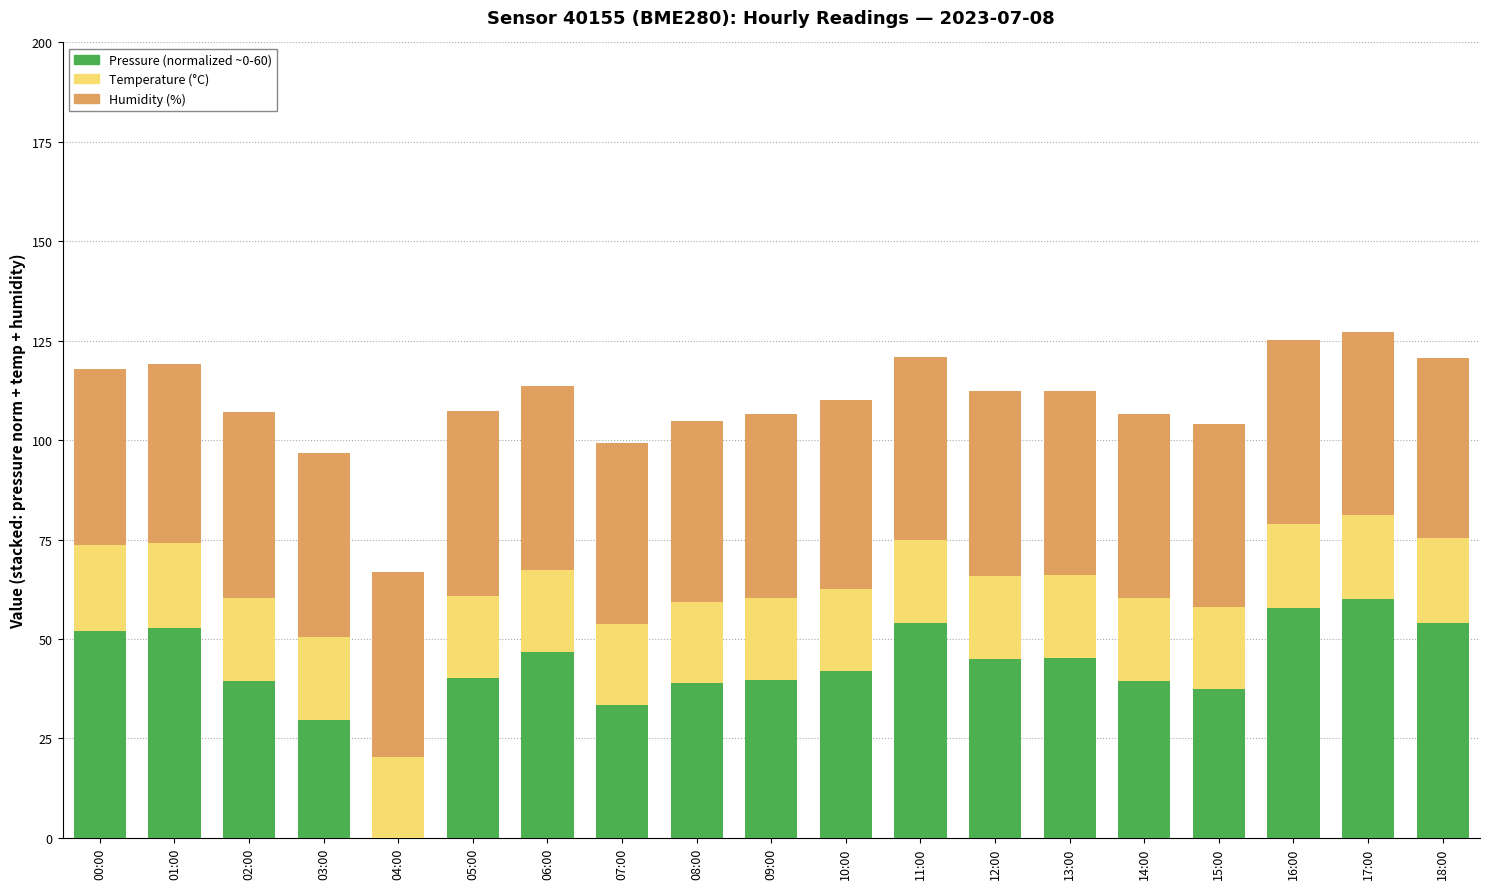

What is the total value across all series at 17:00?

127.2